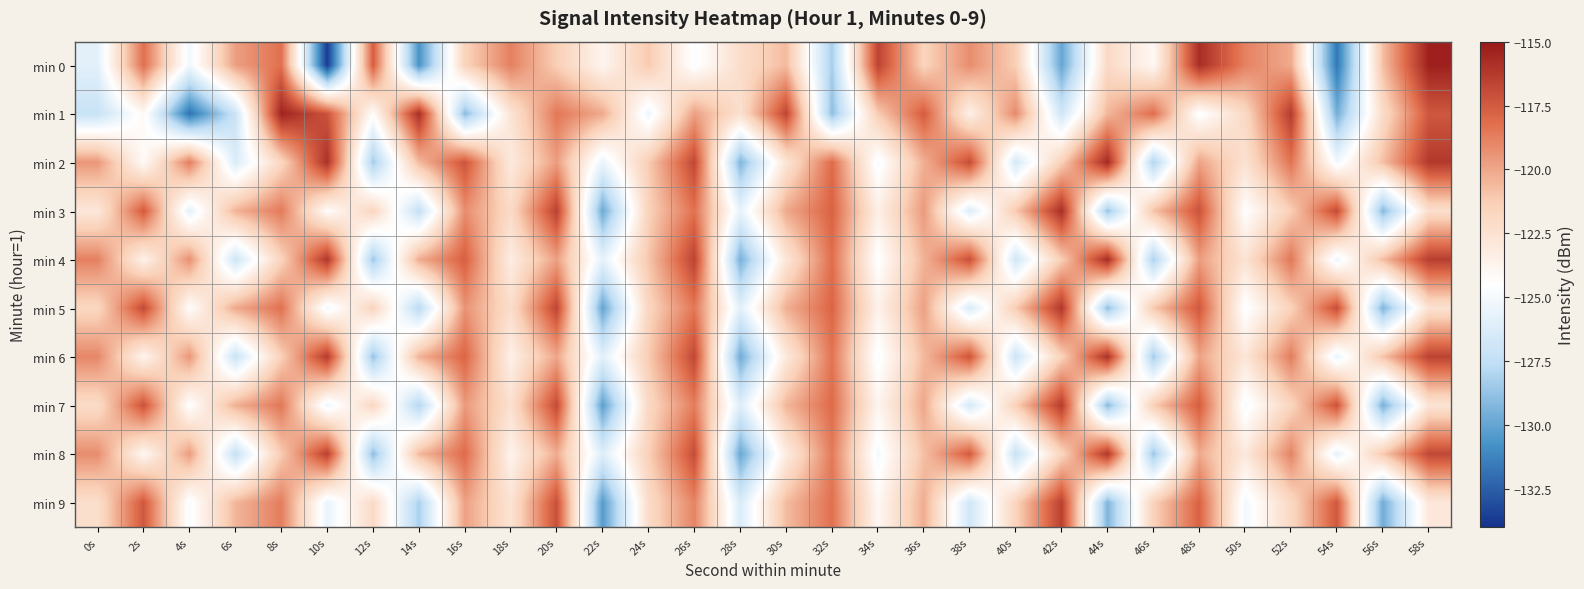

How many series are shown in this chart?

10